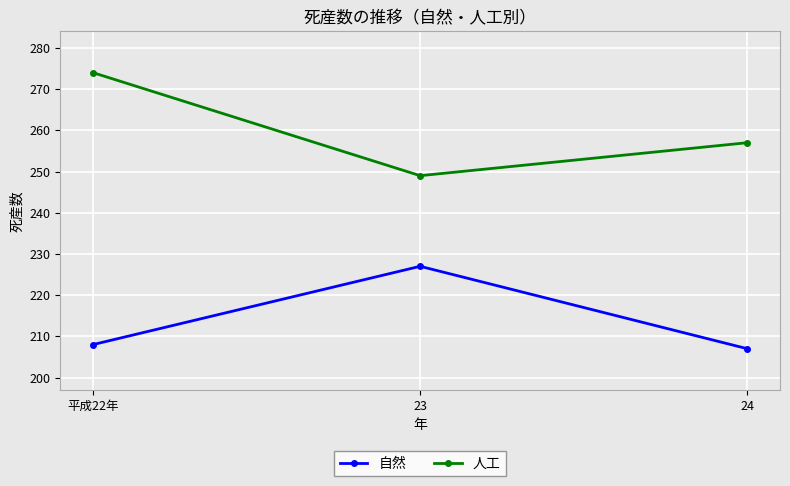

Reading left to right, extract all data points from this chart.

自然: 208	227	207
人工: 274	249	257